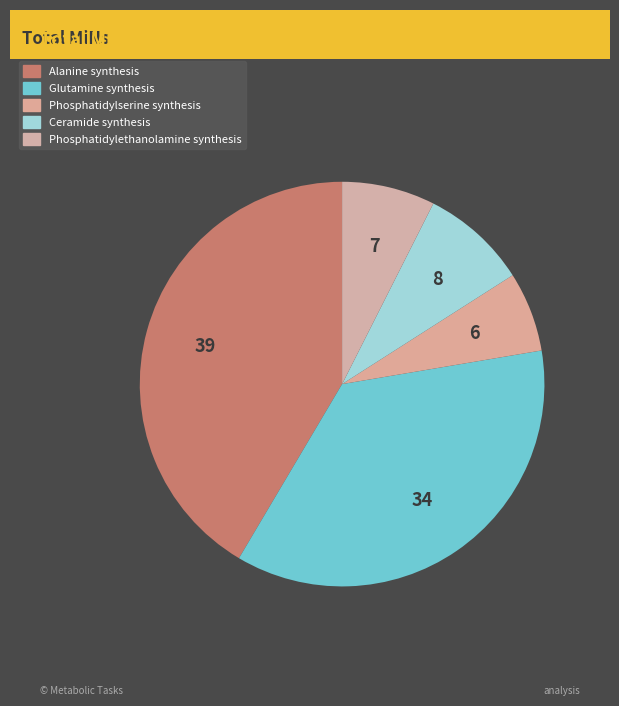

Count the number of slices in the pie.

5